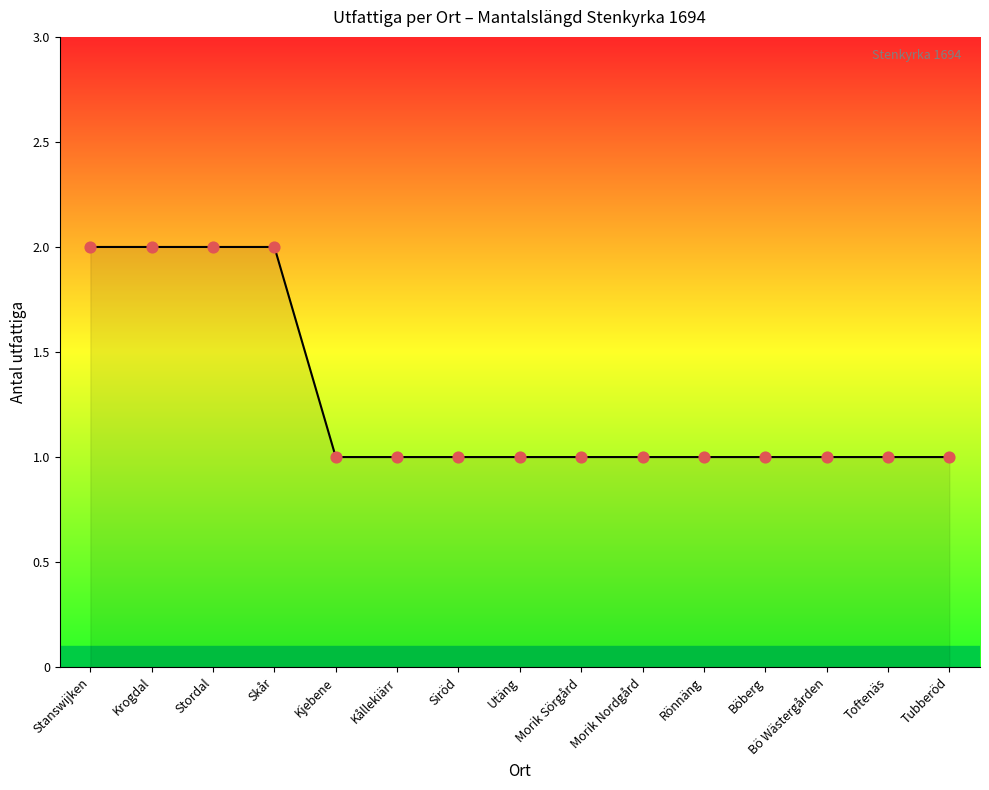

What is the ratio of the value at Skår to the value at Kållekiärr?

2.0